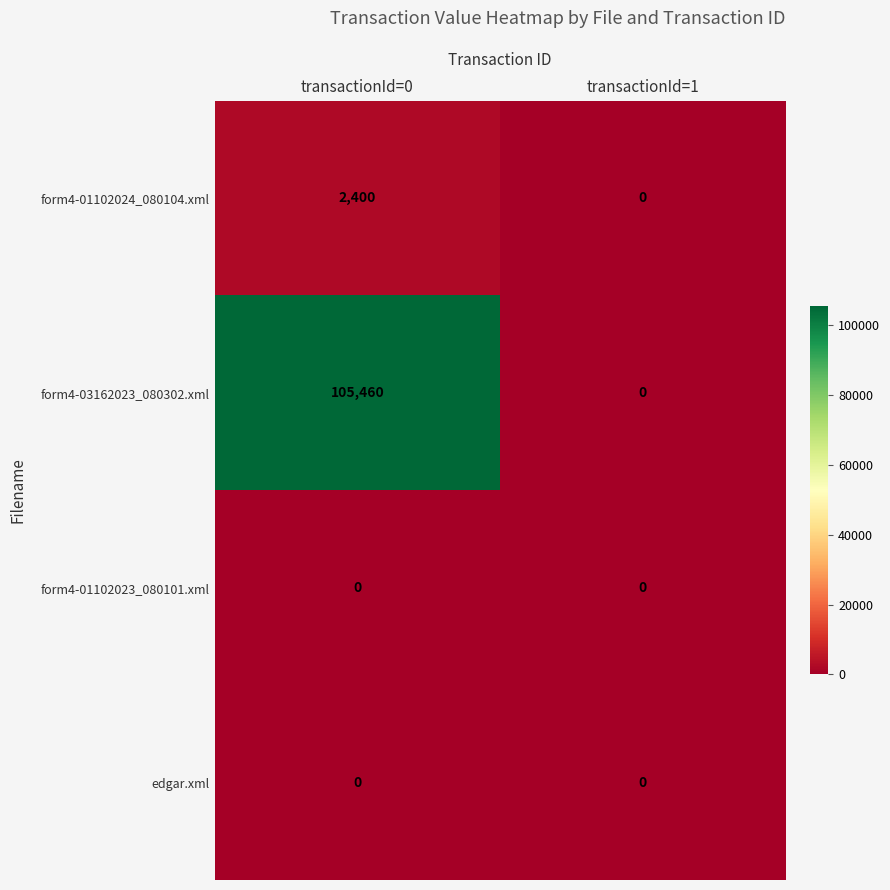

What is the sum of the form4-03162023_080302.xml values at transactionId=1 and transactionId=0?

105460